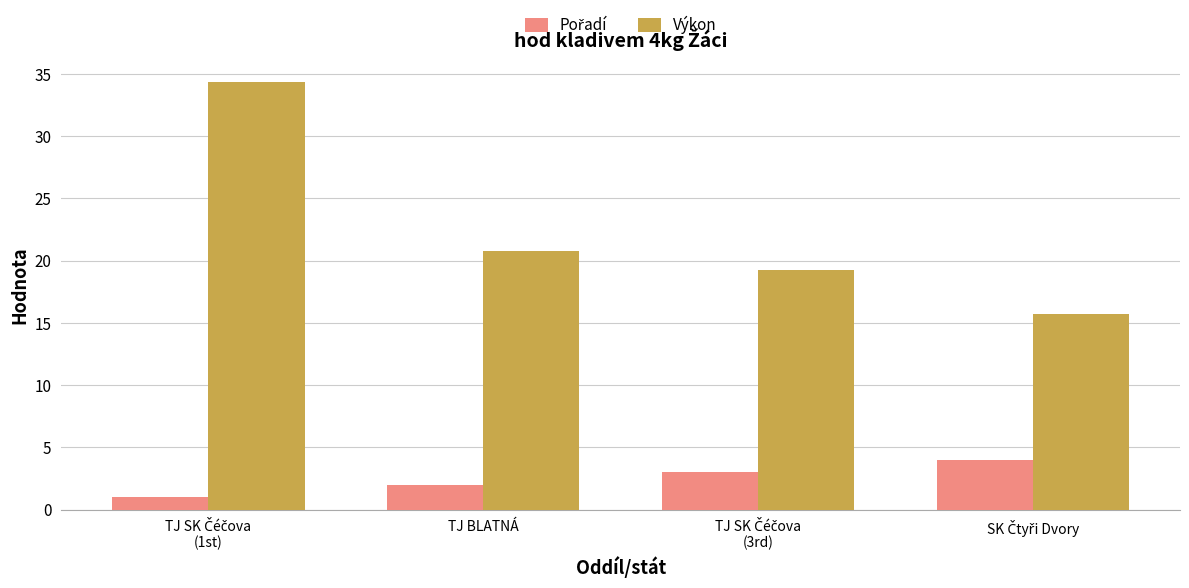

At how many categories does at least one series exceed 3?

4